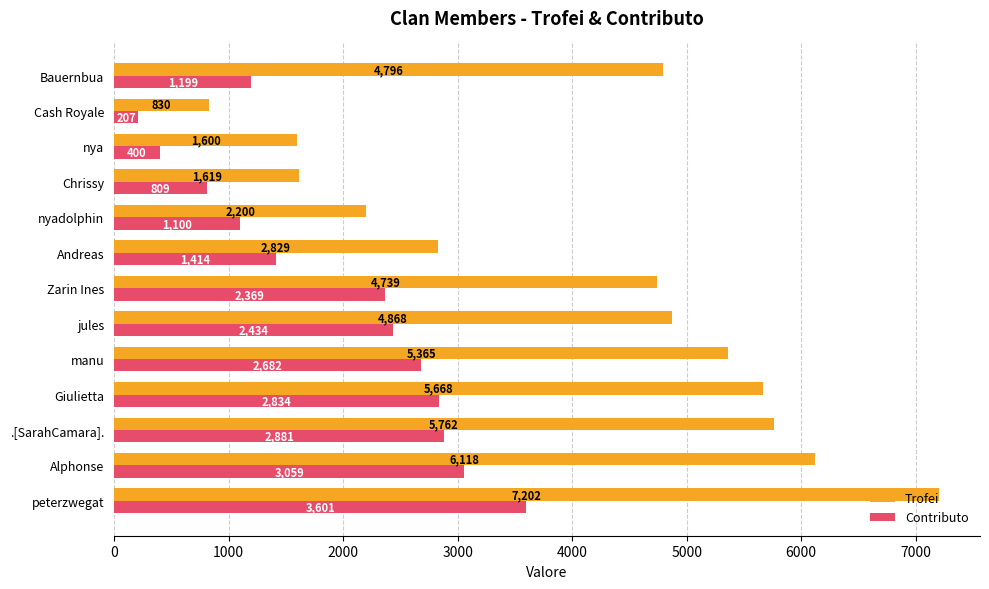

How many categories are shown in the chart?

13